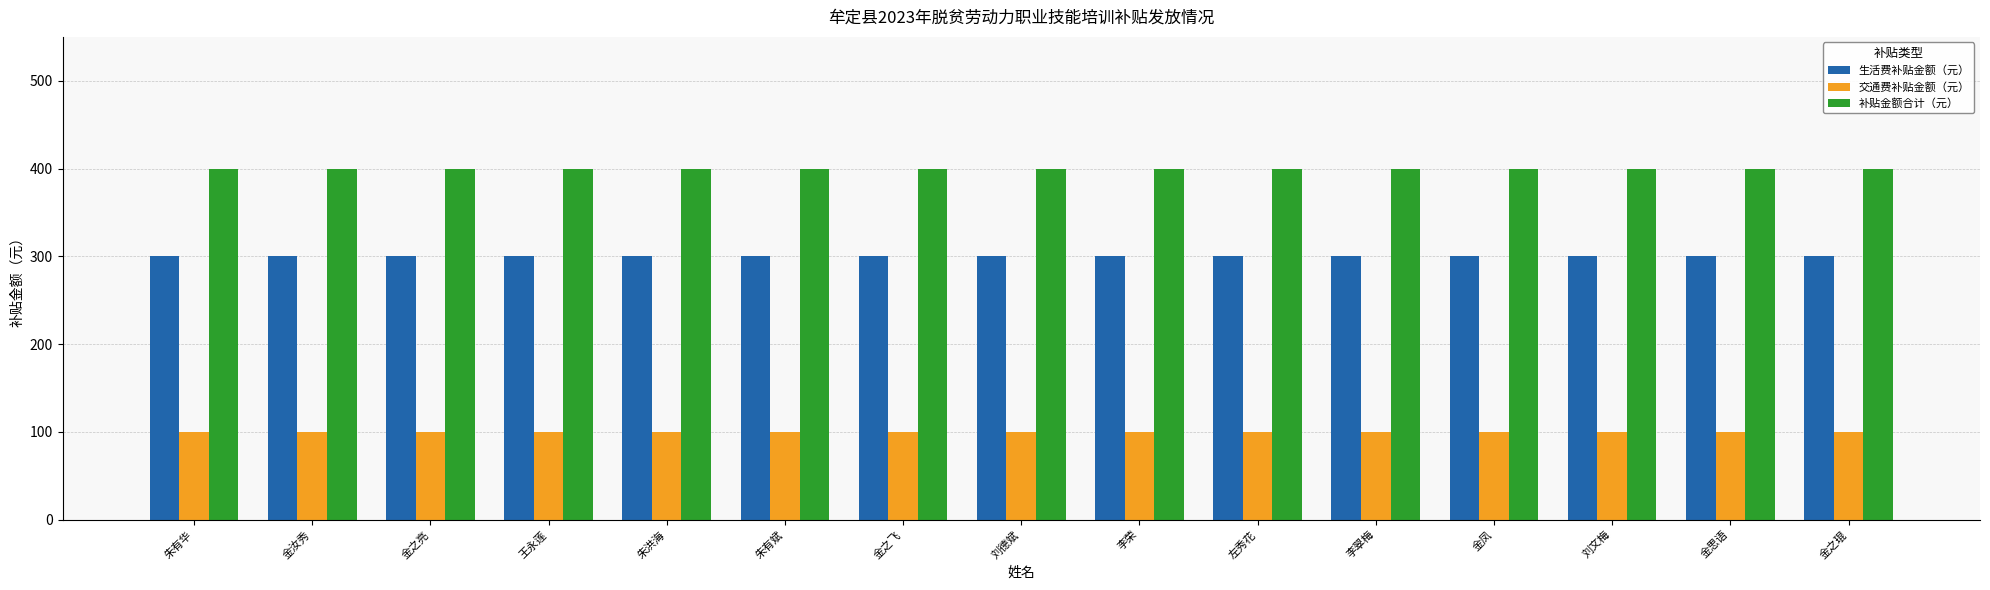

Reading right to left, what are all the values shown in this chart?

生活费补贴金额（元）: 300	300	300	300	300	300	300	300	300	300	300	300	300	300	300
交通费补贴金额（元）: 100	100	100	100	100	100	100	100	100	100	100	100	100	100	100
补贴金额合计（元）: 400	400	400	400	400	400	400	400	400	400	400	400	400	400	400